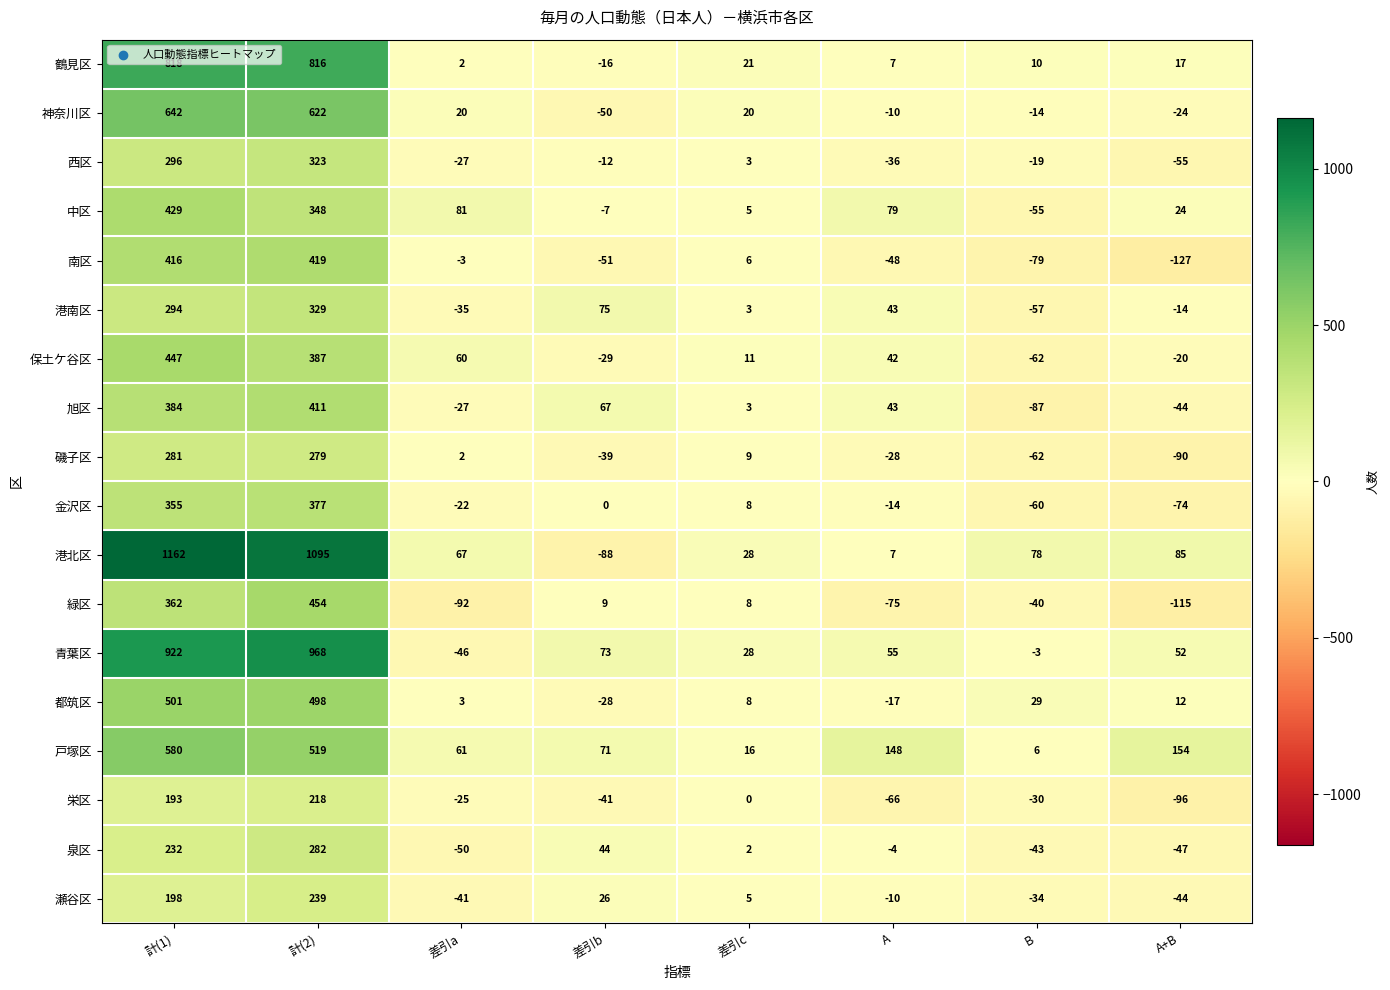

Where does the 磯子区 series first go above 2?

計(1)